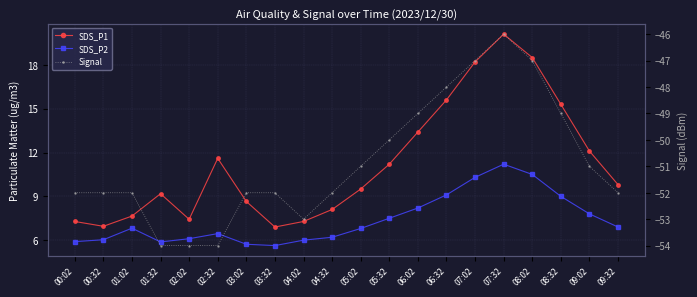

What is the label of the 20th point from the left?

09:32